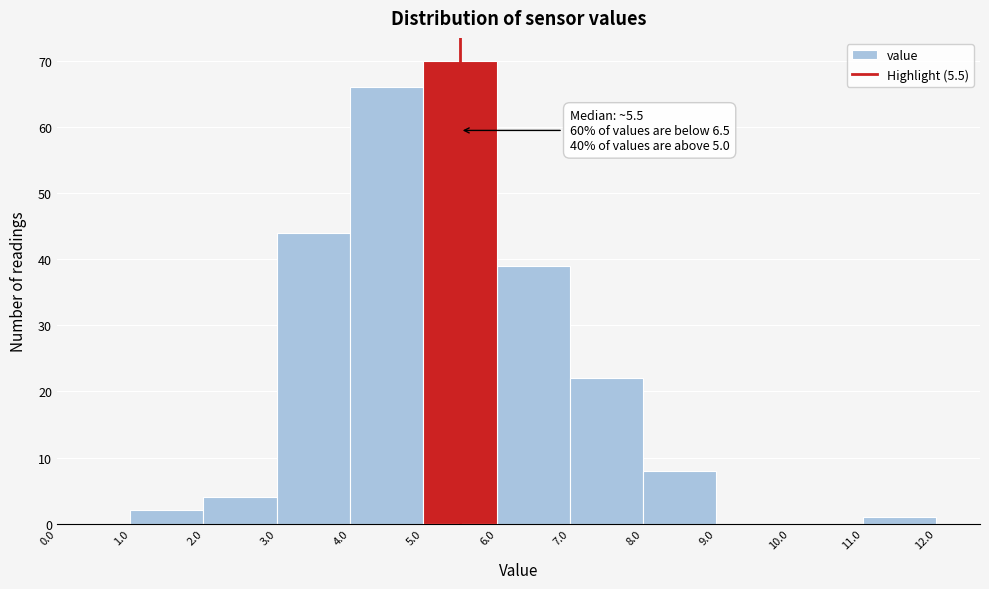

Over which range of the x-axis is the bar tallest?

5.0 to 6.0